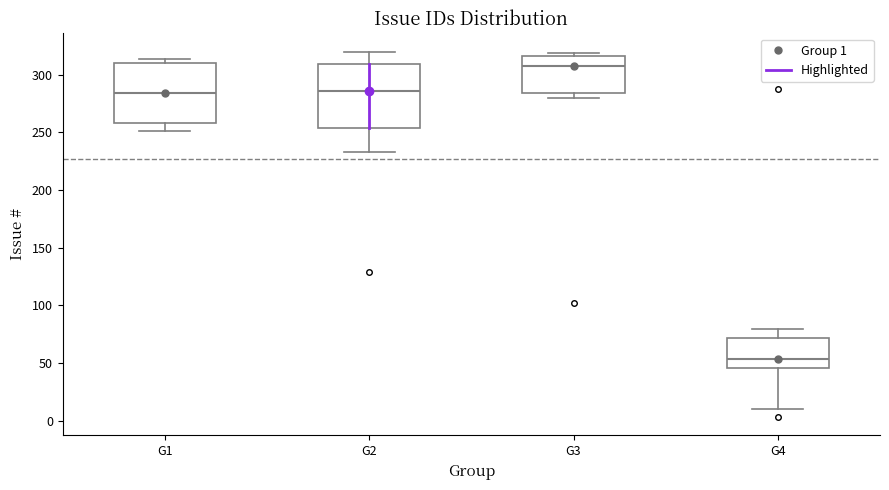

Reading left to right, transcribe this box plot: for each box, give where its median line is, the range the box spans, and where its two whiskers end, as read against the y-axis. The values are not printed on the chart, so give them approximately, as read against the axis.

G1: median 285, box 260 to 310, whiskers 250 to 315
G2: median 285, box 255 to 310, whiskers 235 to 320
G3: median 310, box 285 to 315, whiskers 280 to 320
G4: median 55, box 45 to 70, whiskers 10 to 80